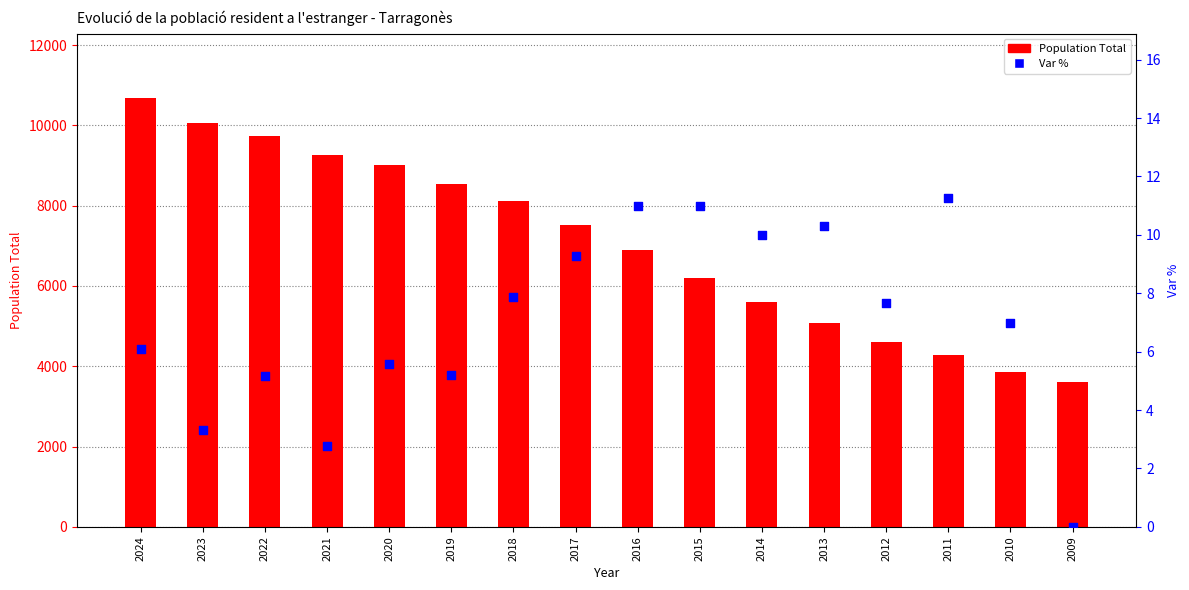

What are all the series names shown in the legend?

Population Total, Var %